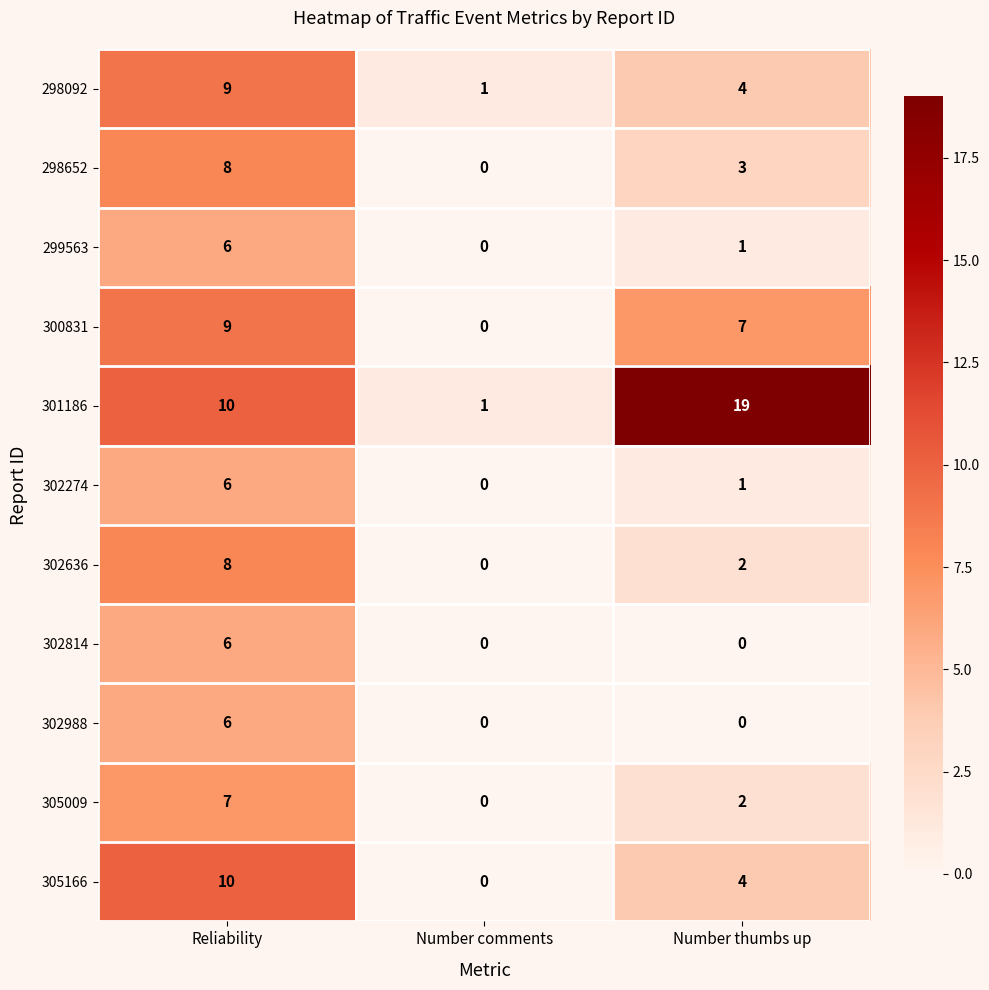

Which series has the largest total across all categories?

301186